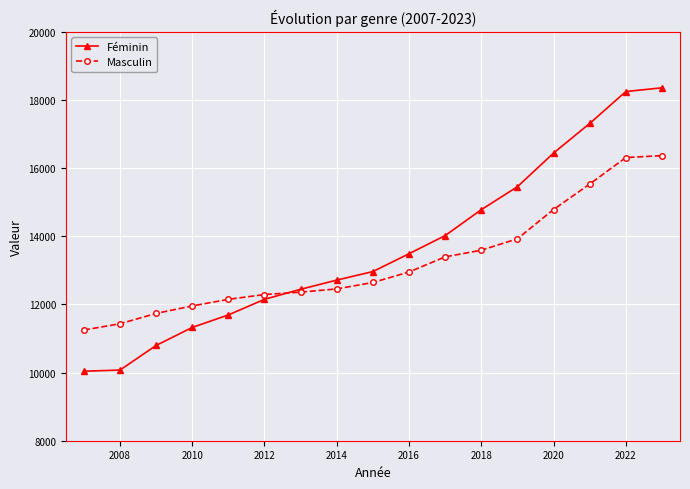

What is the value of the Féminin point at the 10th from the left?

13487